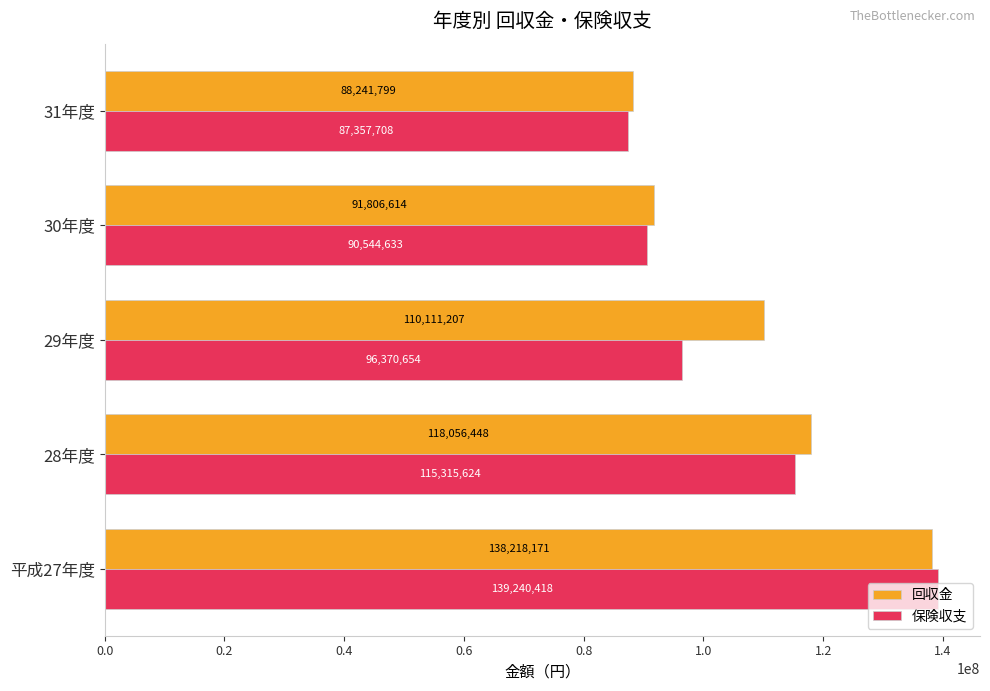

Between 平成27年度 and 31年度, which series saw the biggest shift?

保険収支